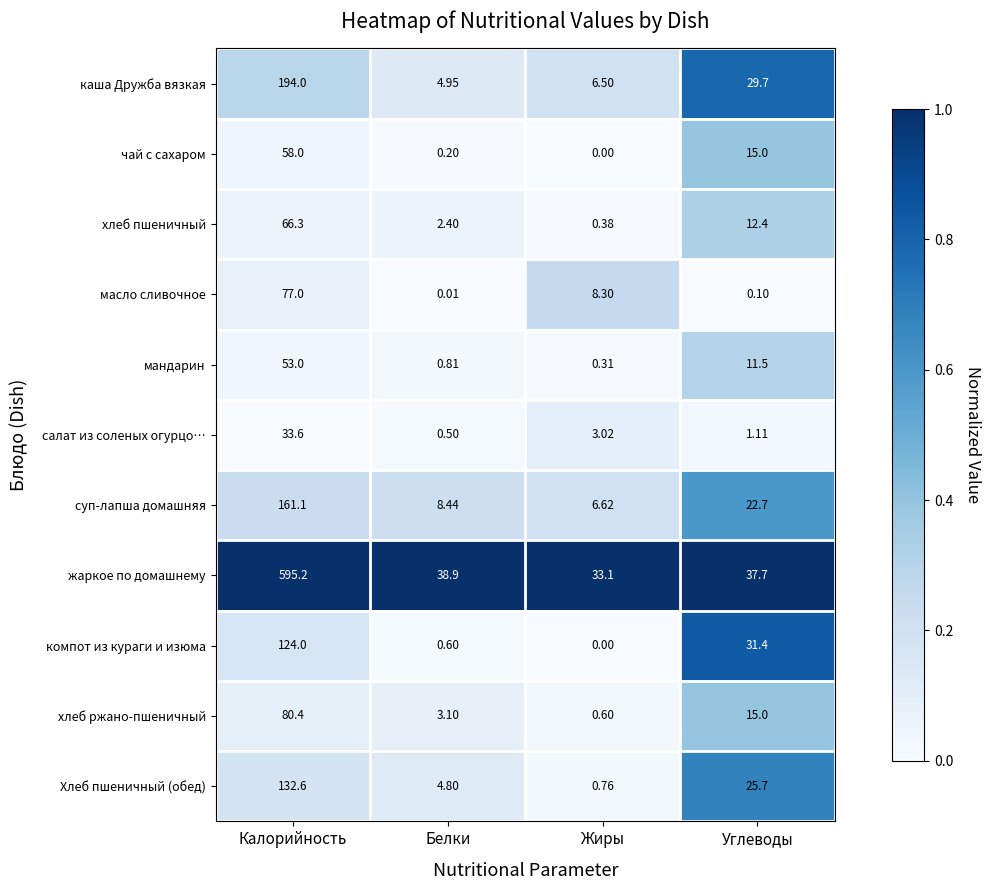

Which category has the lowest value across all series?

Жиры